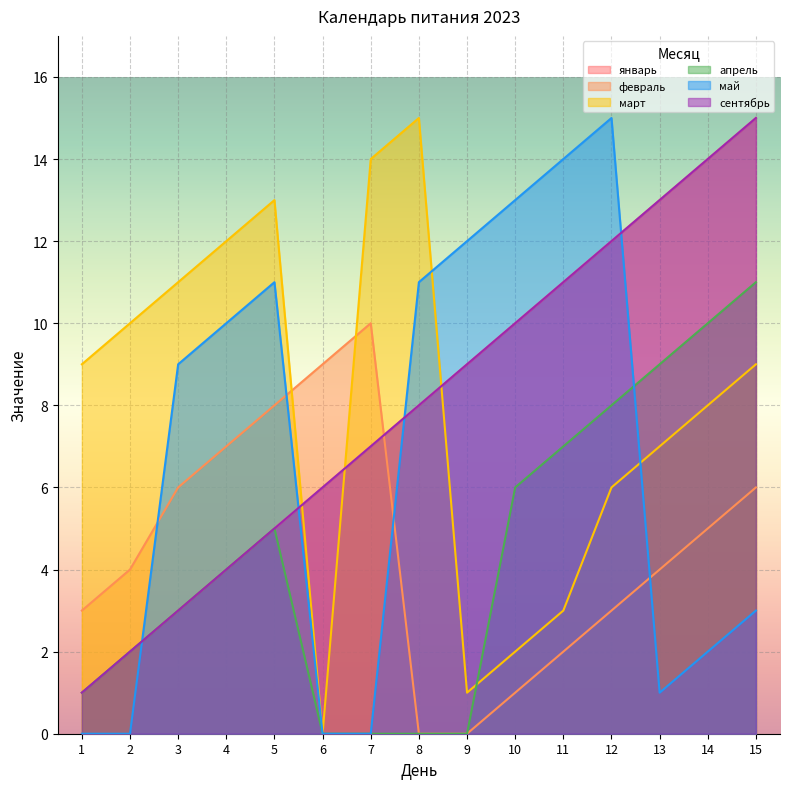

Where does the сентябрь series first go above 8?

9